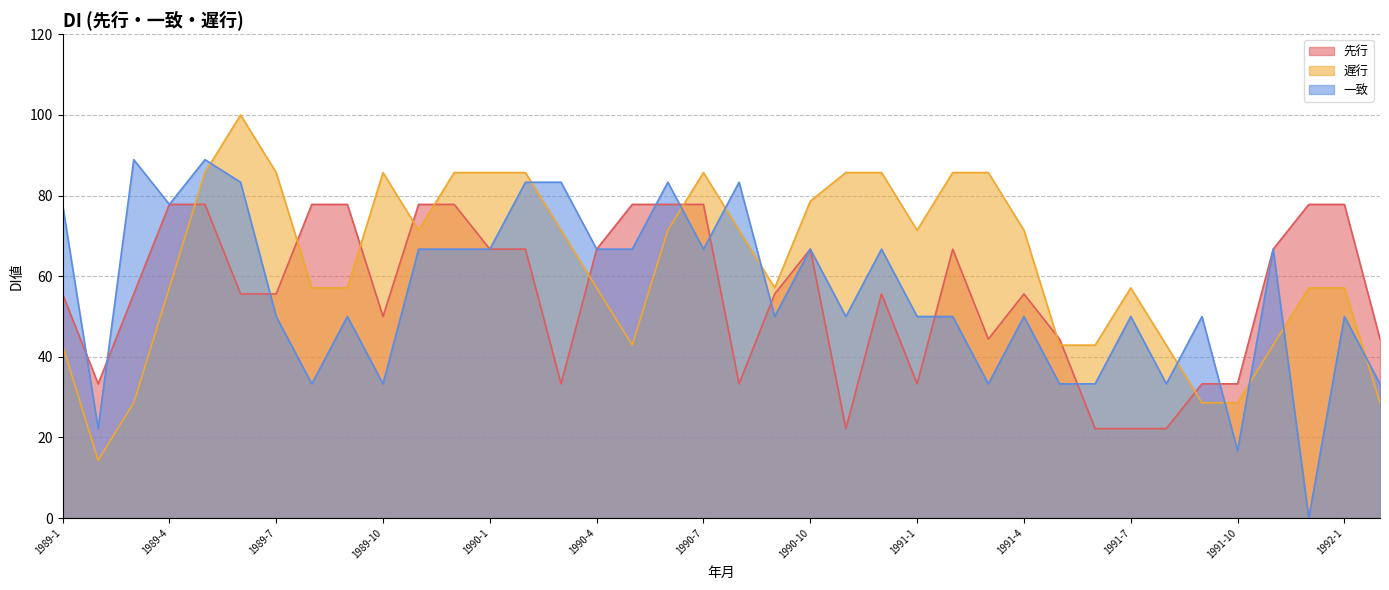

What is the label of the 4th point from the left?

1989-4